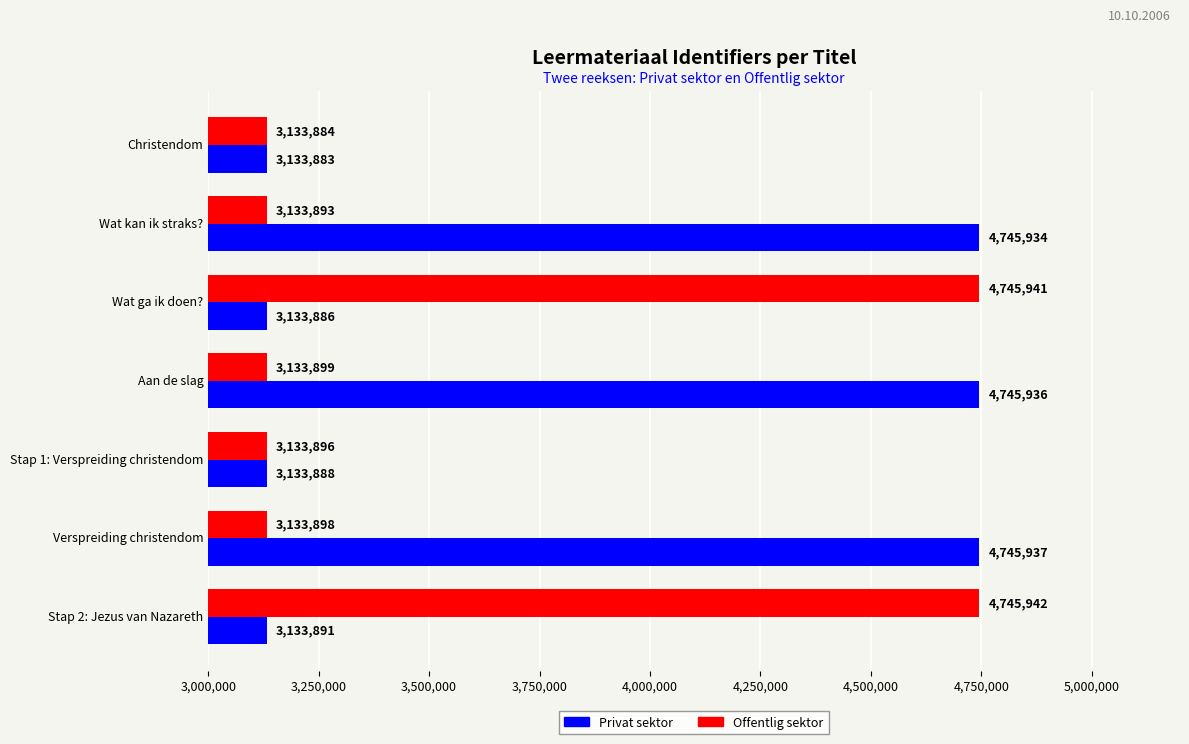

Which series has the largest total across all categories?

Privat sektor